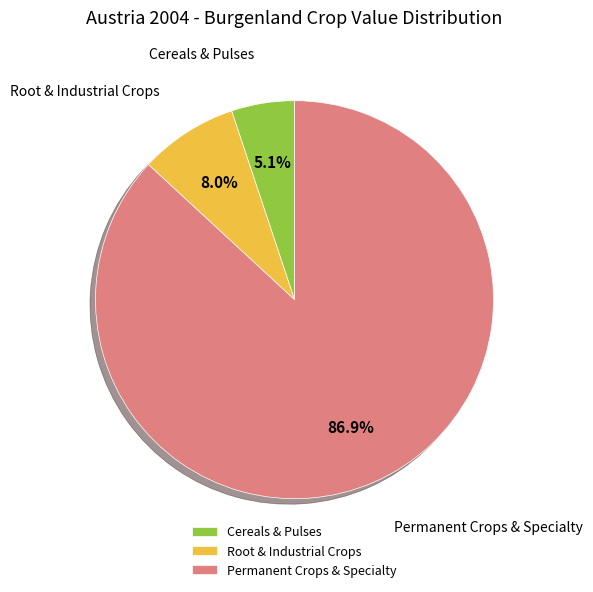

Between Root & Industrial Crops and Permanent Crops & Specialty, which is larger?

Permanent Crops & Specialty